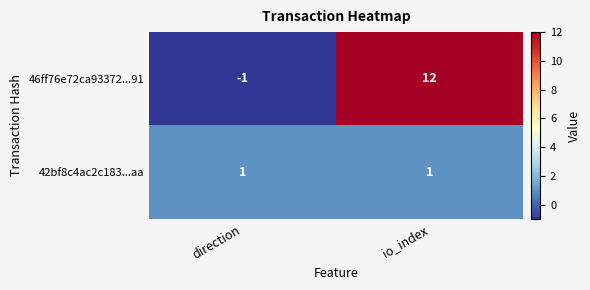

At which category does the chart reach its minimum across all series?

direction